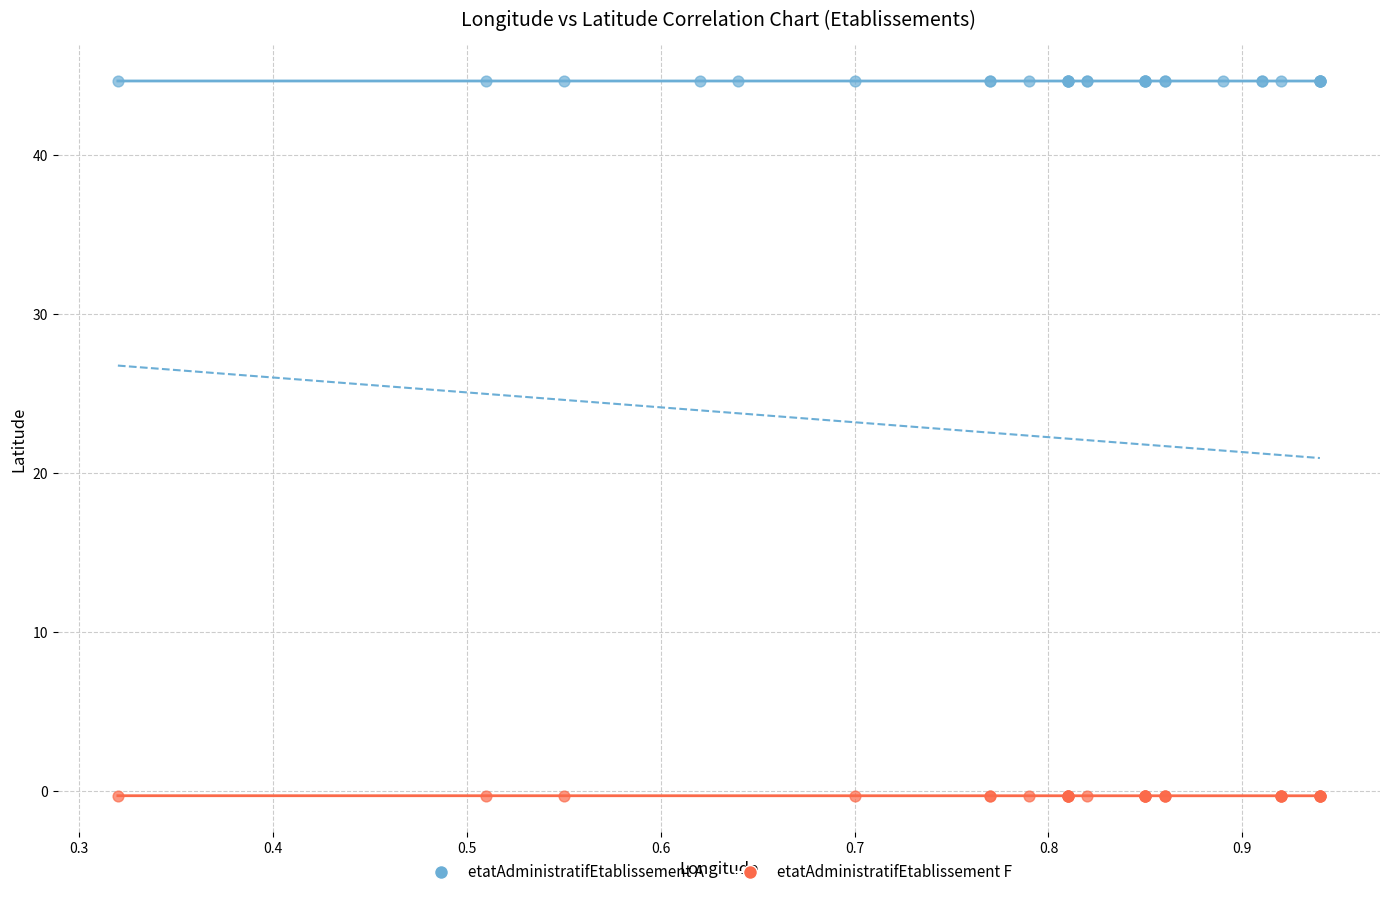

Which series reaches the maximum Y coordinate?

etatAdministratifEtablissement A